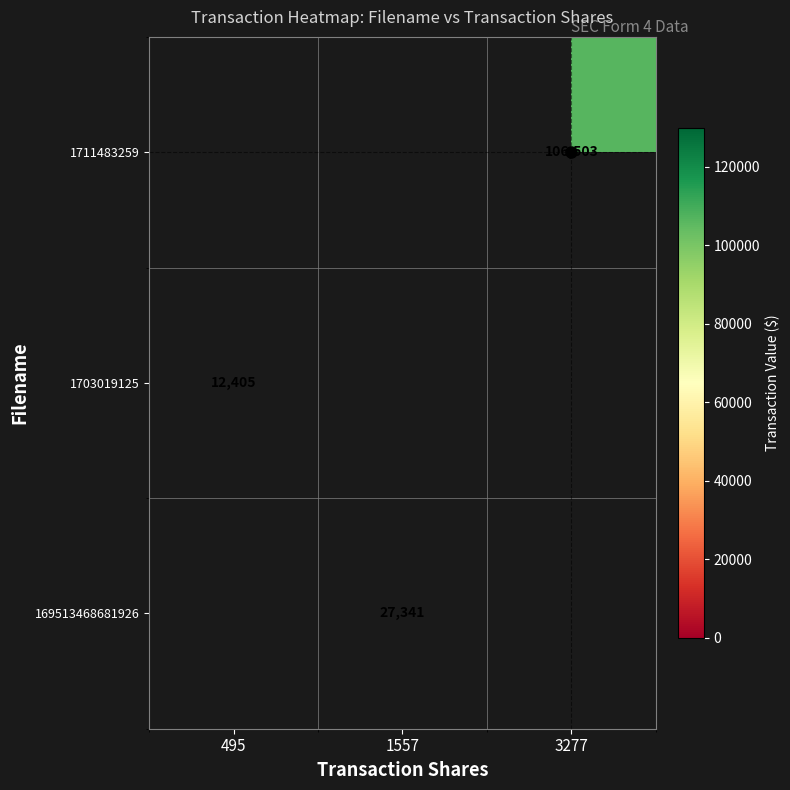

Which label corresponds to the largest value in the chart?

3277